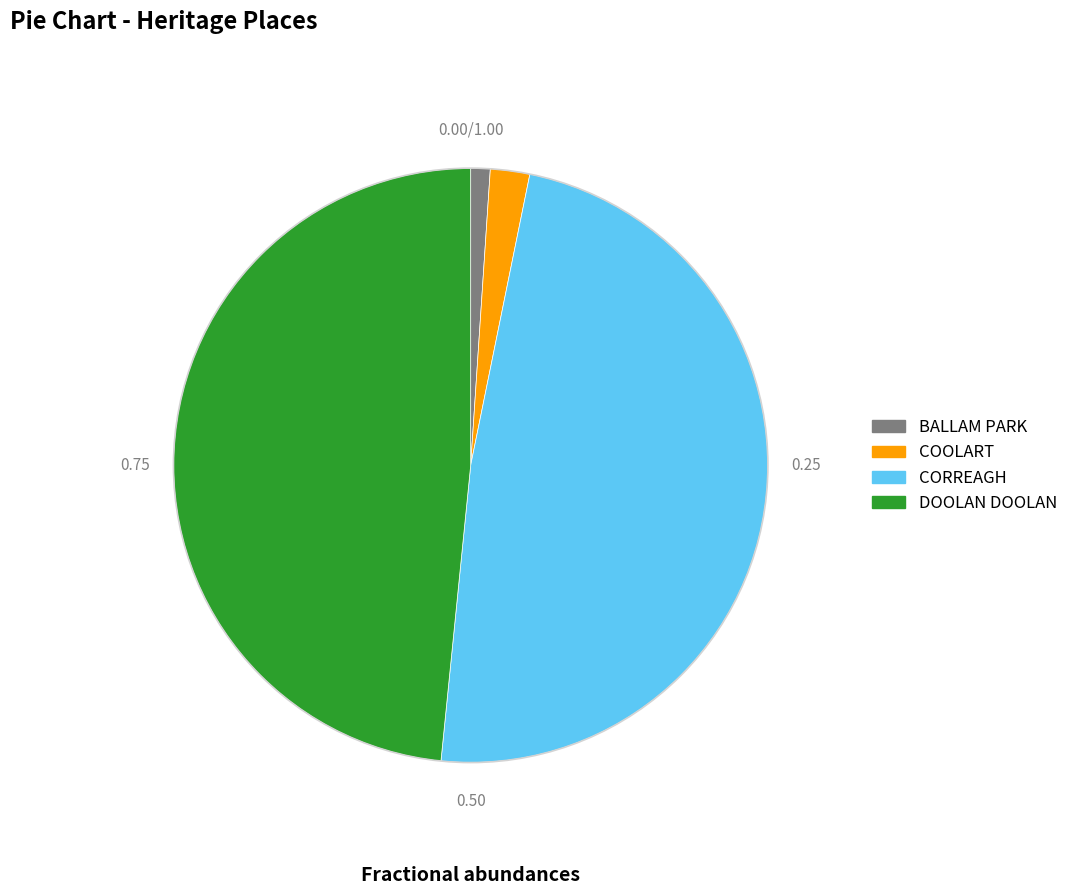

Is the sum of CORREAGH and COOLART greater than half?

Yes